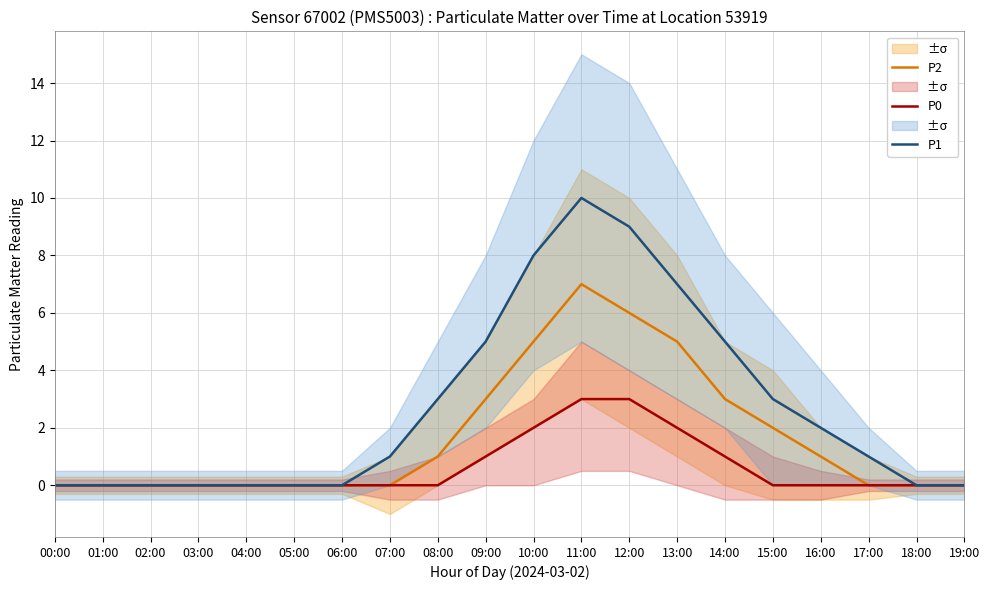

What is the label of the 17th point from the left?

16:00